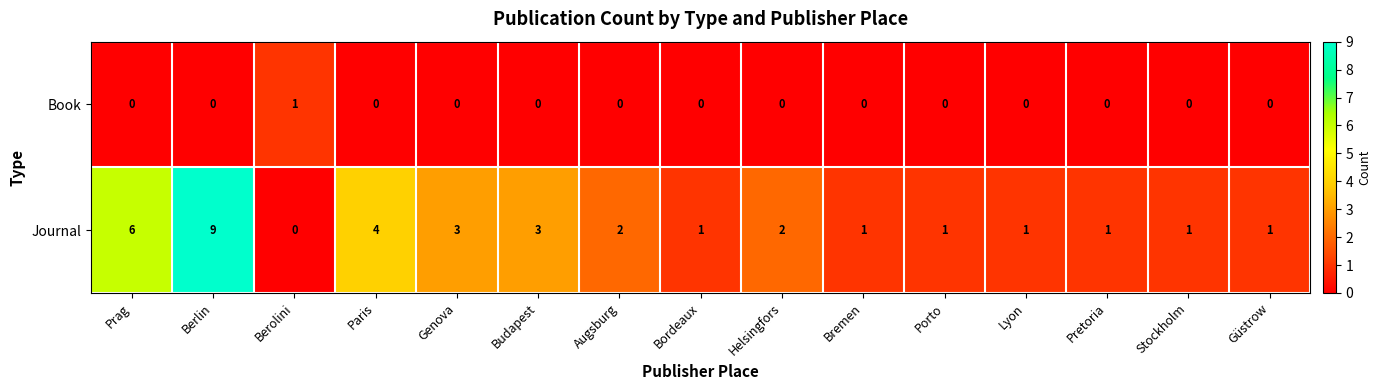

What is the spread (max minus min) of values at Berolini?

1